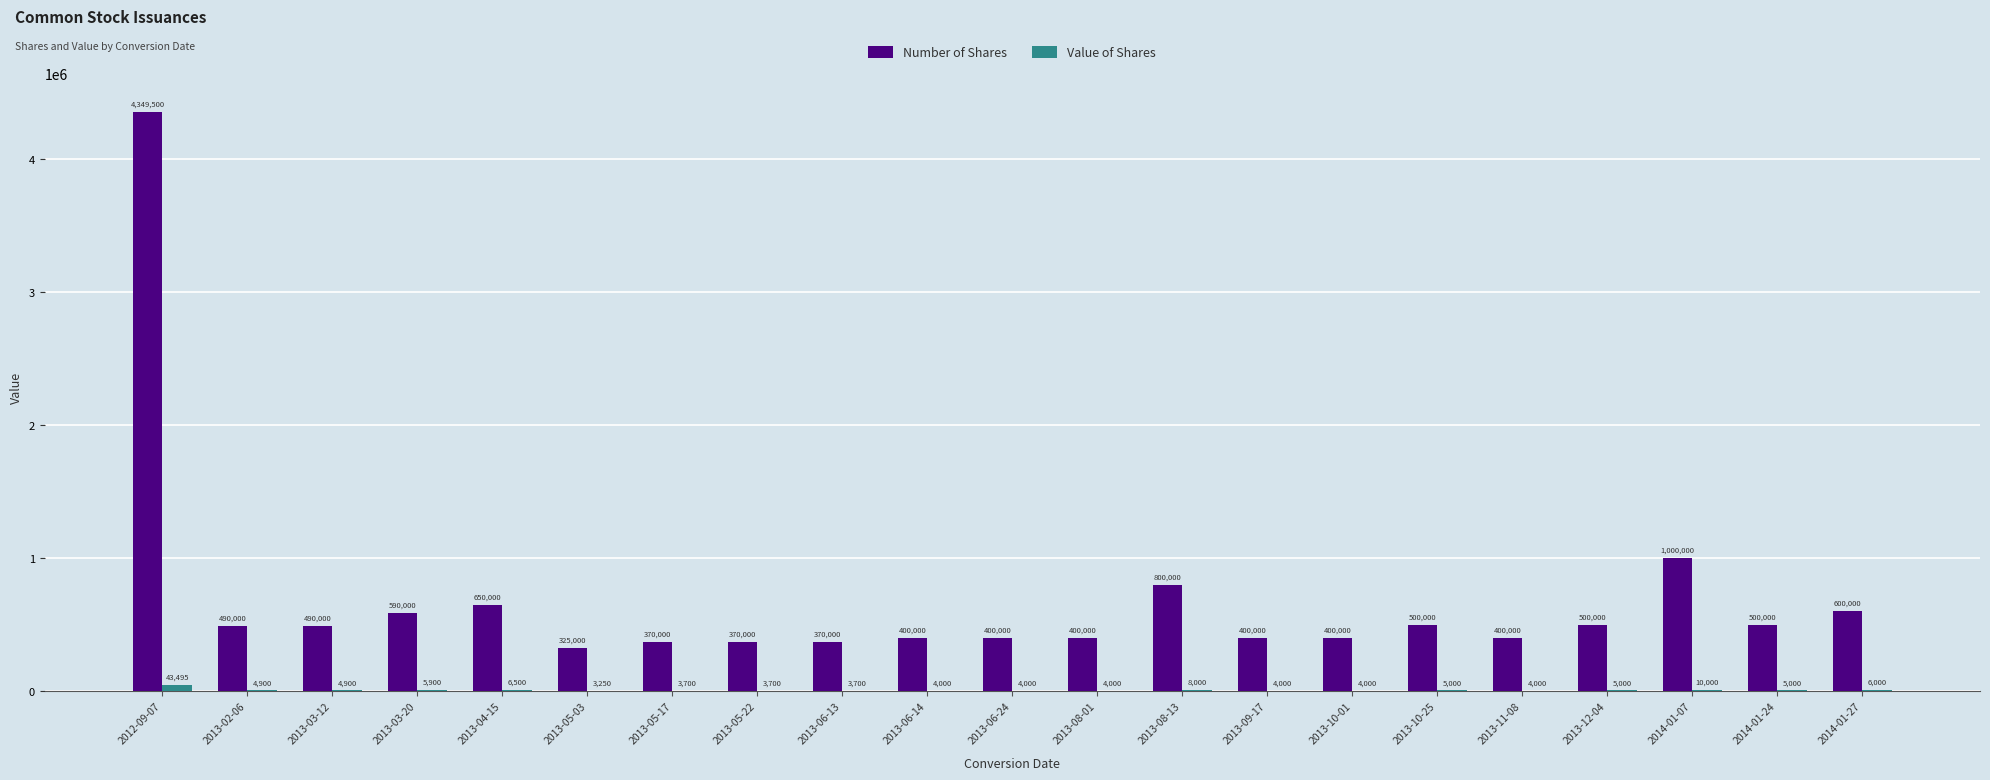

What is the sum of all Number of Shares values?

14304500